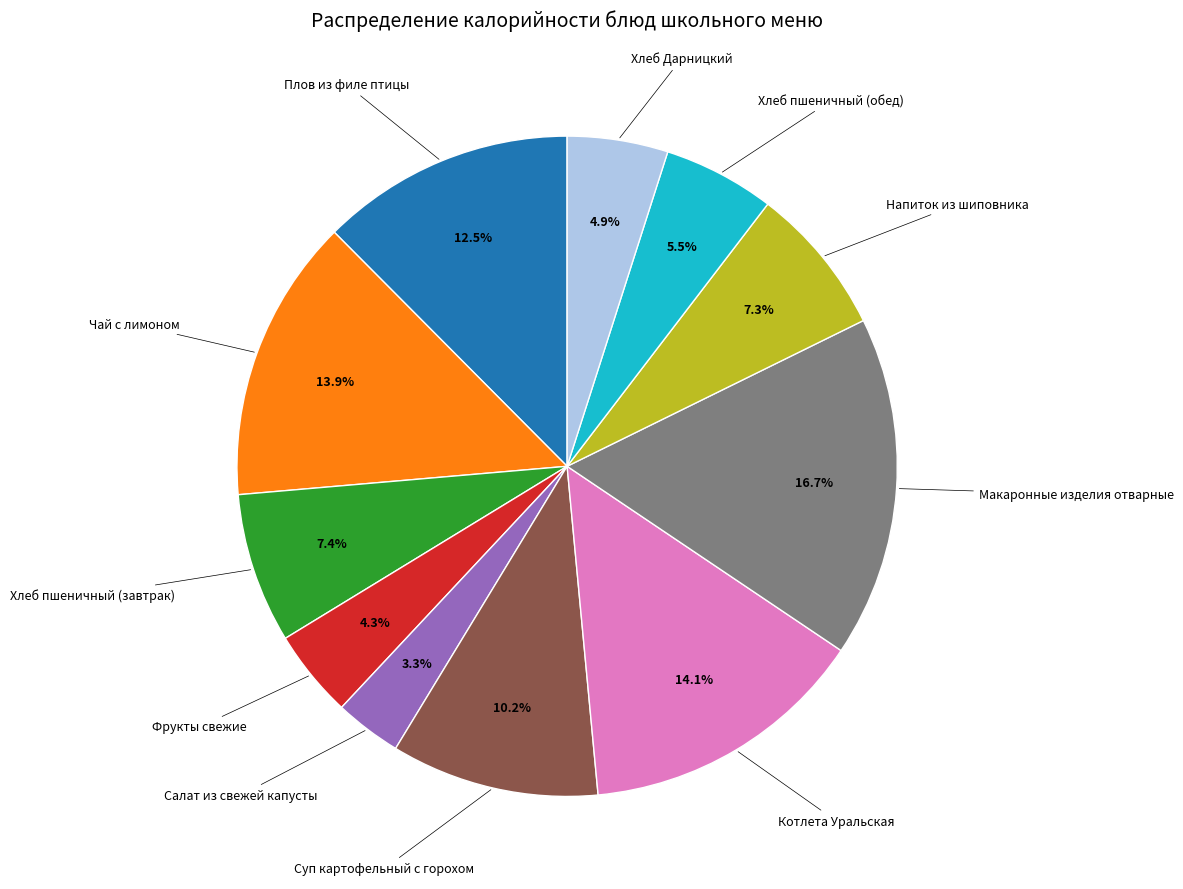

Does any single category account for the majority?

No